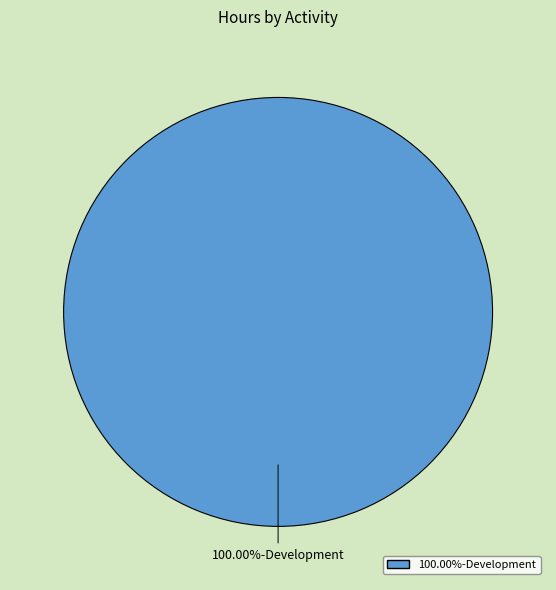

Is there any slice that represents more than half of the pie?

Yes